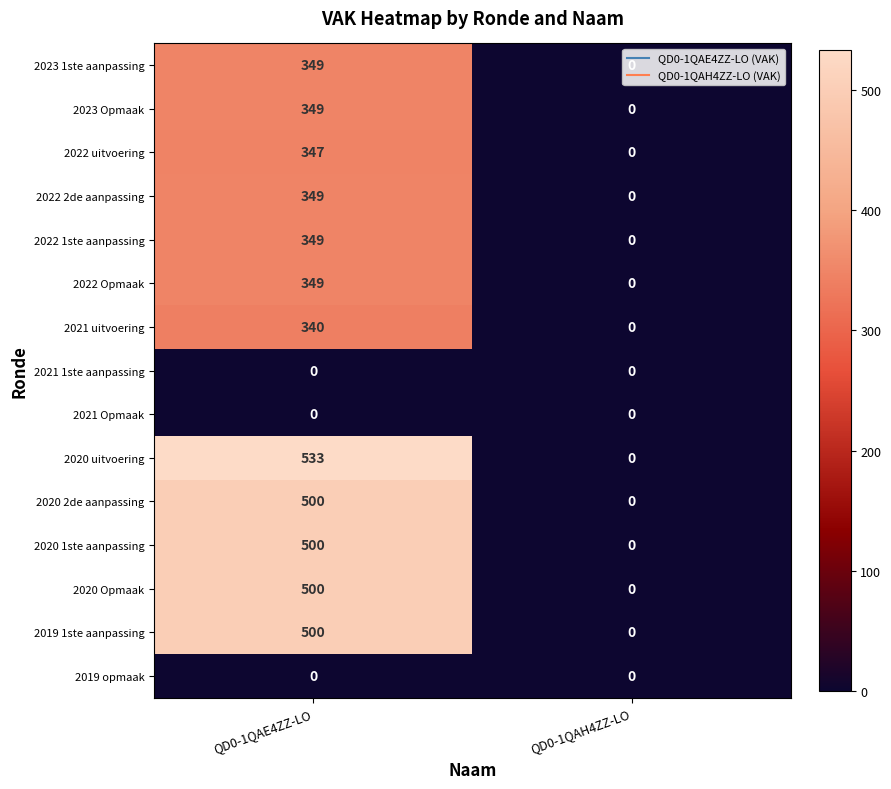

The 2022 2de aanpassing series shows 349 at QD0-1QAE4ZZ-LO. True or false?

True